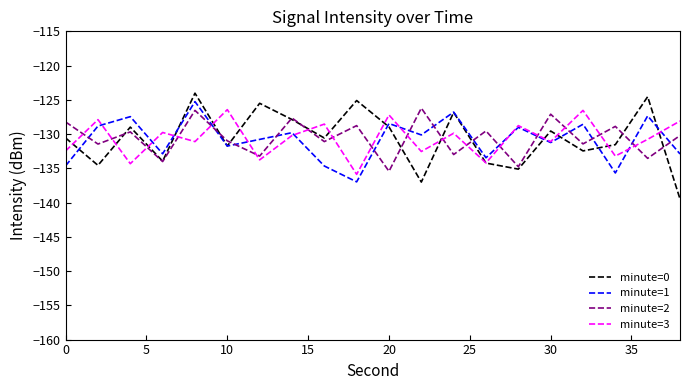

Which series has the largest range (max minus min)?

minute=0